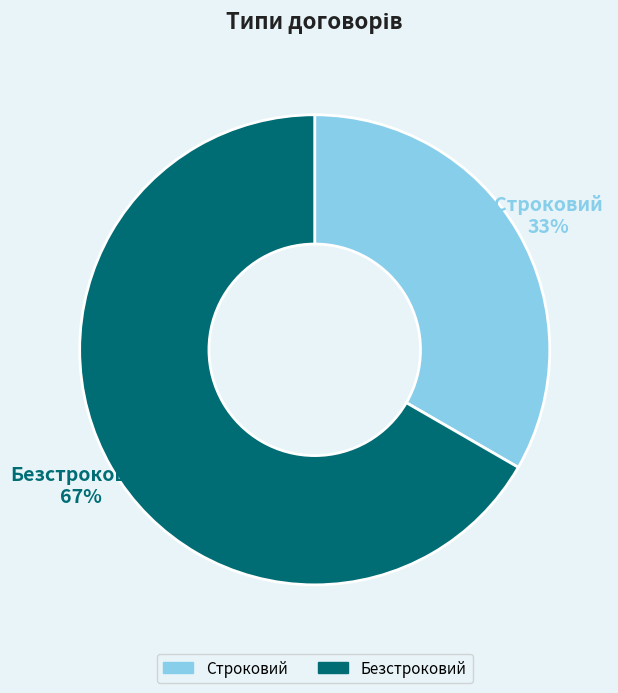

True or false: Безстроковий accounts for 67% of the total.

True